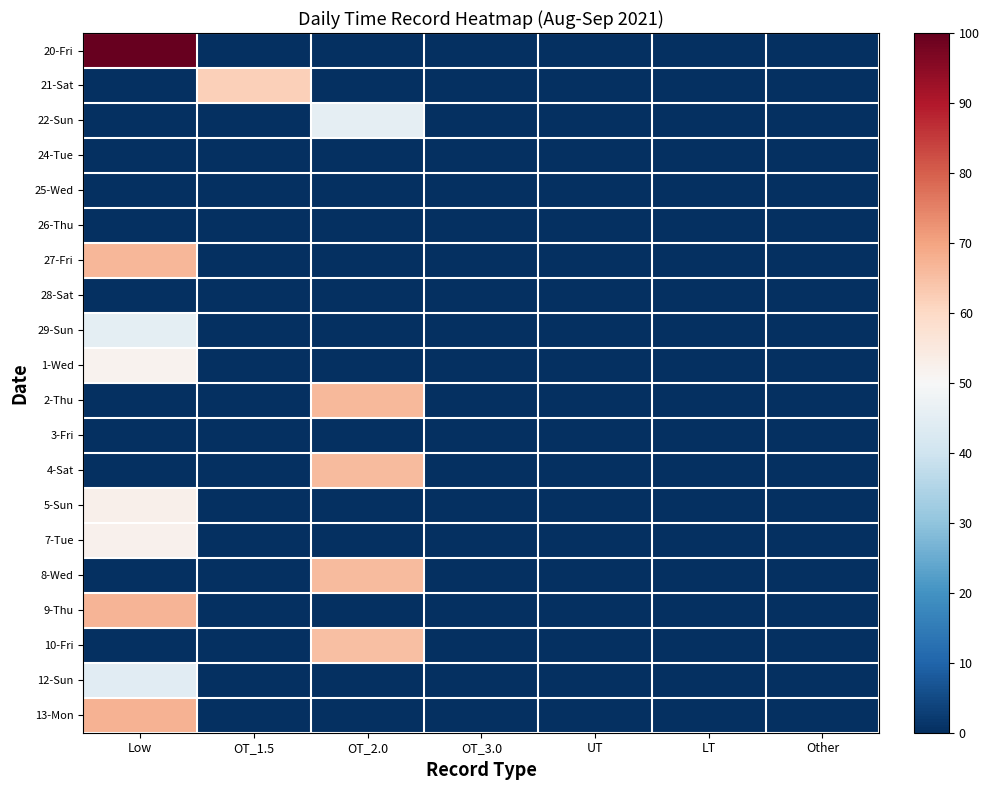

Reading left to right, extract all data points from this chart.

20-Fri: Low=100.0	OT_1.5=0.0	OT_2.0=0.0	OT_3.0=0.0	UT=0.0	LT=0.0	Other=0.0
21-Sat: Low=0.0	OT_1.5=61.9	OT_2.0=0.0	OT_3.0=0.0	UT=0.0	LT=0.0	Other=0.0
22-Sun: Low=0.0	OT_1.5=0.0	OT_2.0=45.6	OT_3.0=0.0	UT=0.0	LT=0.0	Other=0.0
24-Tue: Low=0.0	OT_1.5=0.0	OT_2.0=0.0	OT_3.0=0.0	UT=0.0	LT=0.0	Other=0.0
25-Wed: Low=0.0	OT_1.5=0.0	OT_2.0=0.0	OT_3.0=0.0	UT=0.0	LT=0.0	Other=0.0
26-Thu: Low=0.0	OT_1.5=0.0	OT_2.0=0.0	OT_3.0=0.0	UT=0.0	LT=0.0	Other=0.0
27-Fri: Low=66.6	OT_1.5=0.0	OT_2.0=0.0	OT_3.0=0.0	UT=0.0	LT=0.0	Other=0.0
28-Sat: Low=0.0	OT_1.5=0.0	OT_2.0=0.0	OT_3.0=0.0	UT=0.0	LT=0.0	Other=0.0
29-Sun: Low=45.1	OT_1.5=0.0	OT_2.0=0.0	OT_3.0=0.0	UT=0.0	LT=0.0	Other=0.0
1-Wed: Low=51.9	OT_1.5=0.0	OT_2.0=0.0	OT_3.0=0.0	UT=0.0	LT=0.0	Other=0.0
2-Thu: Low=0.0	OT_1.5=0.0	OT_2.0=66.3	OT_3.0=0.0	UT=0.0	LT=0.0	Other=0.0
3-Fri: Low=0.0	OT_1.5=0.0	OT_2.0=0.0	OT_3.0=0.0	UT=0.0	LT=0.0	Other=0.0
4-Sat: Low=0.0	OT_1.5=0.0	OT_2.0=65.7	OT_3.0=0.0	UT=0.0	LT=0.0	Other=0.0
5-Sun: Low=52.4	OT_1.5=0.0	OT_2.0=0.0	OT_3.0=0.0	UT=0.0	LT=0.0	Other=0.0
7-Tue: Low=52.2	OT_1.5=0.0	OT_2.0=0.0	OT_3.0=0.0	UT=0.0	LT=0.0	Other=0.0
8-Wed: Low=0.0	OT_1.5=0.0	OT_2.0=65.9	OT_3.0=0.0	UT=0.0	LT=0.0	Other=0.0
9-Thu: Low=66.8	OT_1.5=0.0	OT_2.0=0.0	OT_3.0=0.0	UT=0.0	LT=0.0	Other=0.0
10-Fri: Low=0.0	OT_1.5=0.0	OT_2.0=65.1	OT_3.0=0.0	UT=0.0	LT=0.0	Other=0.0
12-Sun: Low=44.4	OT_1.5=0.0	OT_2.0=0.0	OT_3.0=0.0	UT=0.0	LT=0.0	Other=0.0
13-Mon: Low=67.6	OT_1.5=0.0	OT_2.0=0.0	OT_3.0=0.0	UT=0.0	LT=0.0	Other=0.0